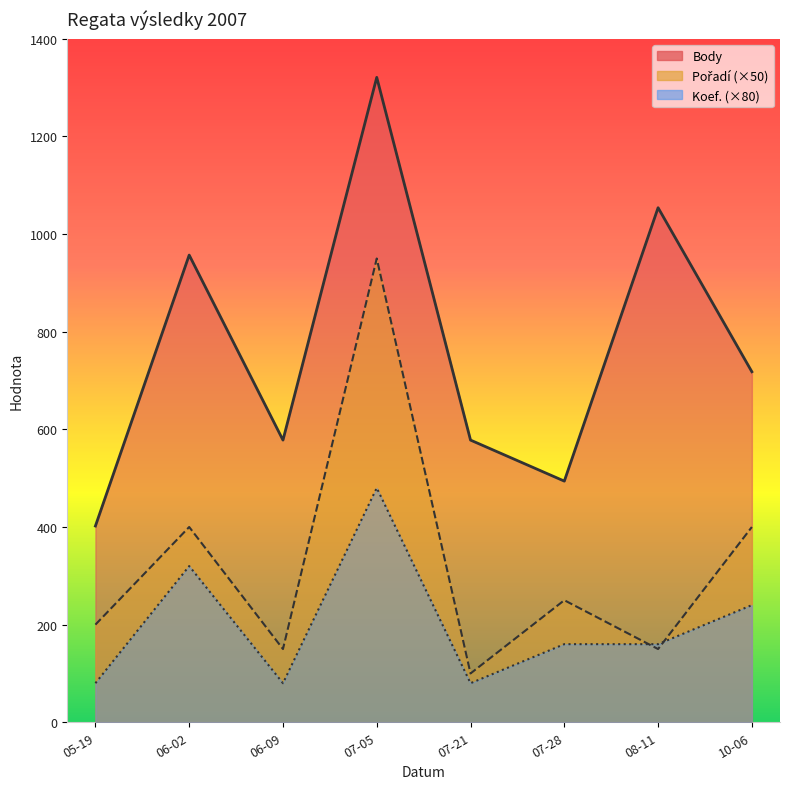

Does the chart have visible grid lines?

No